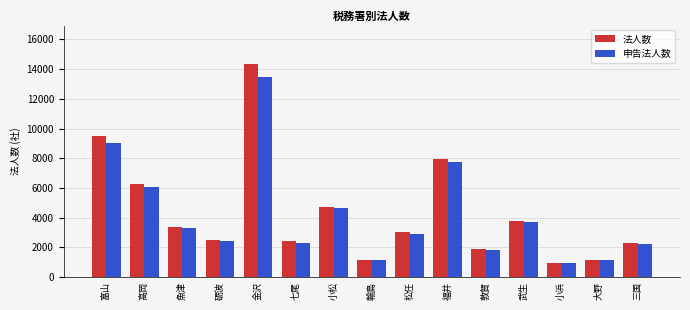

What is the approximate value of 法人数 at 小浜?

984